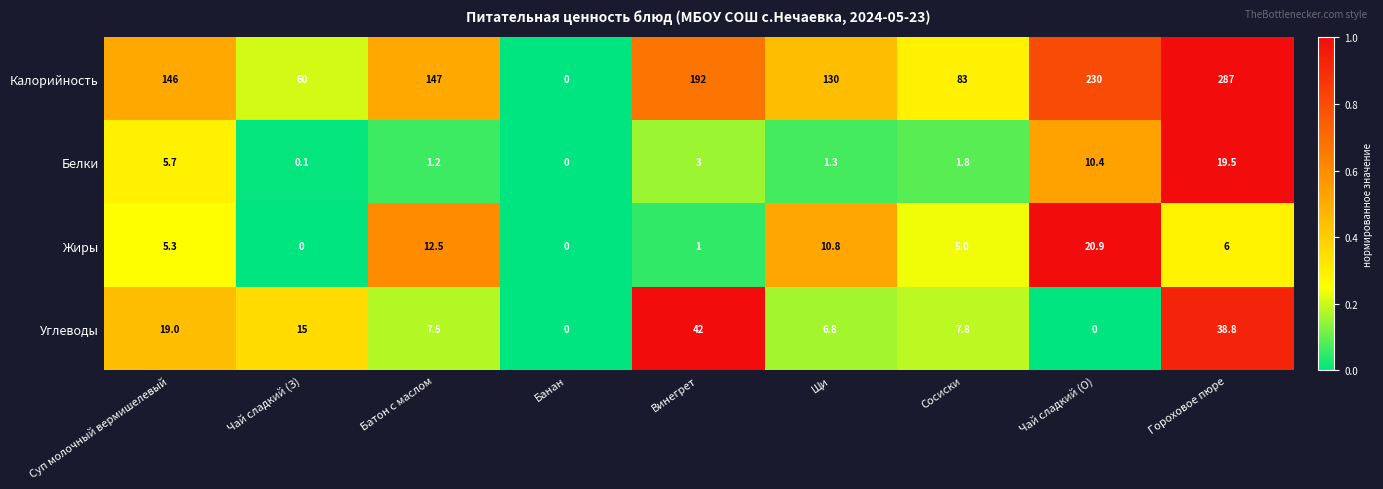

Rank the series at Щи from lowest to highest value.

Белки, Углеводы, Жиры, Калорийность